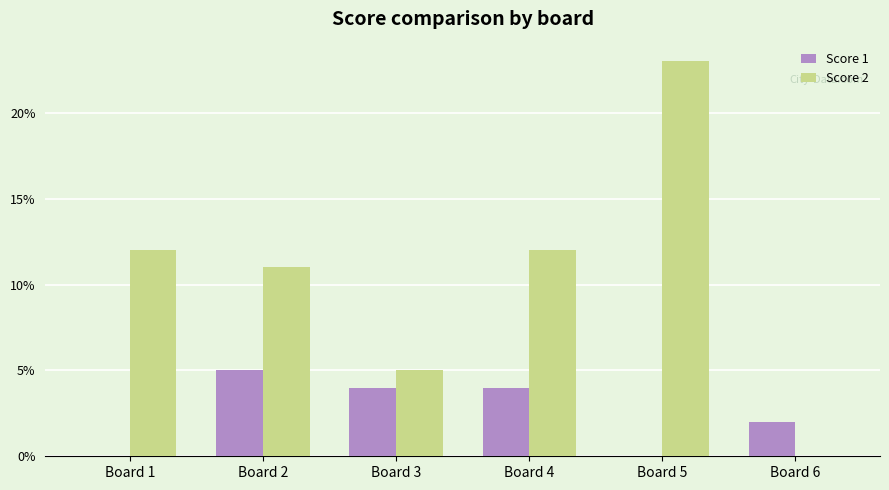

Which series has the widest spread of values?

Score 2